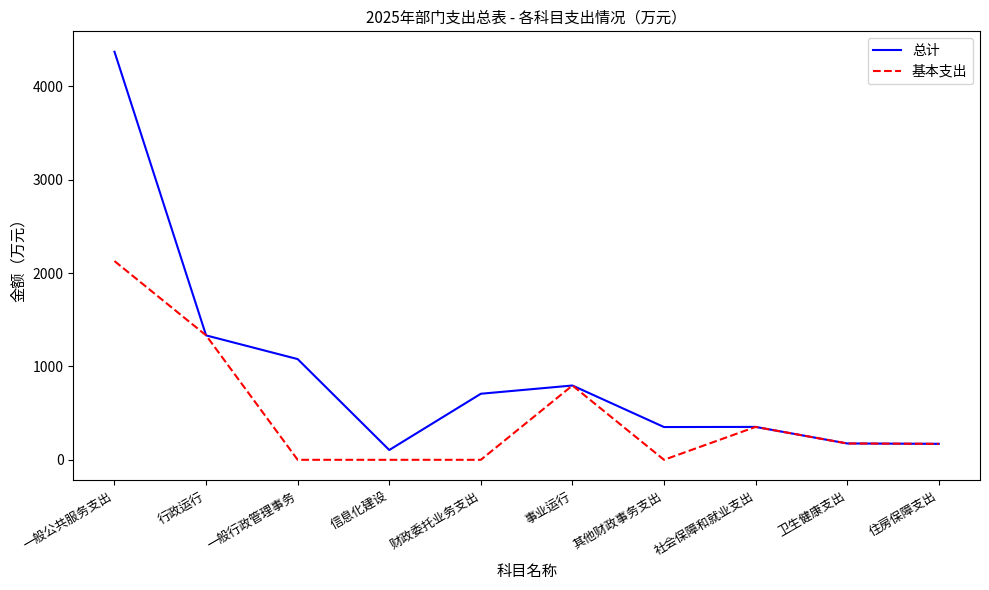

What are all the series names shown in the legend?

总计, 基本支出